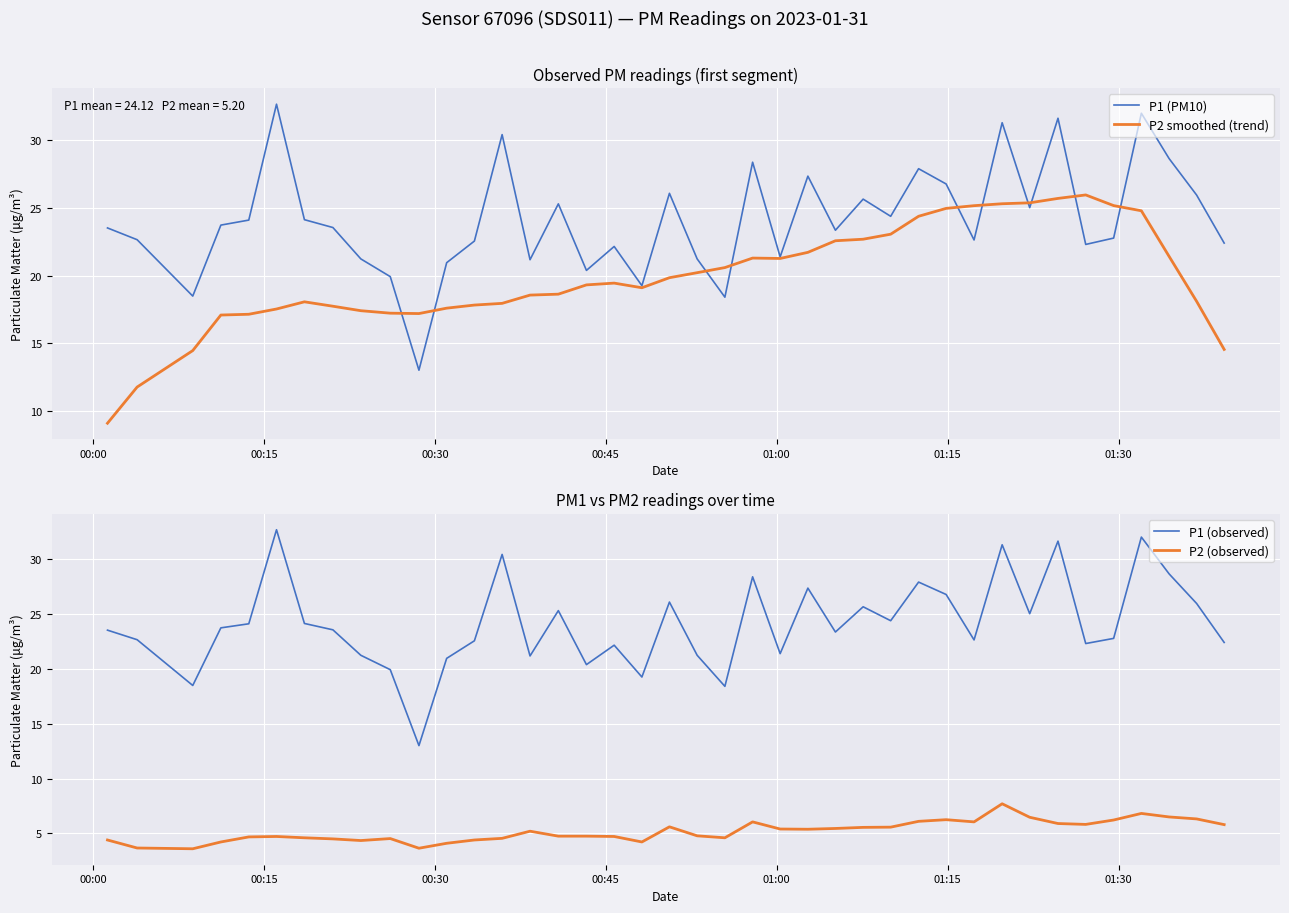

What is the maximum value for P2 smoothed (trend)?

26.0